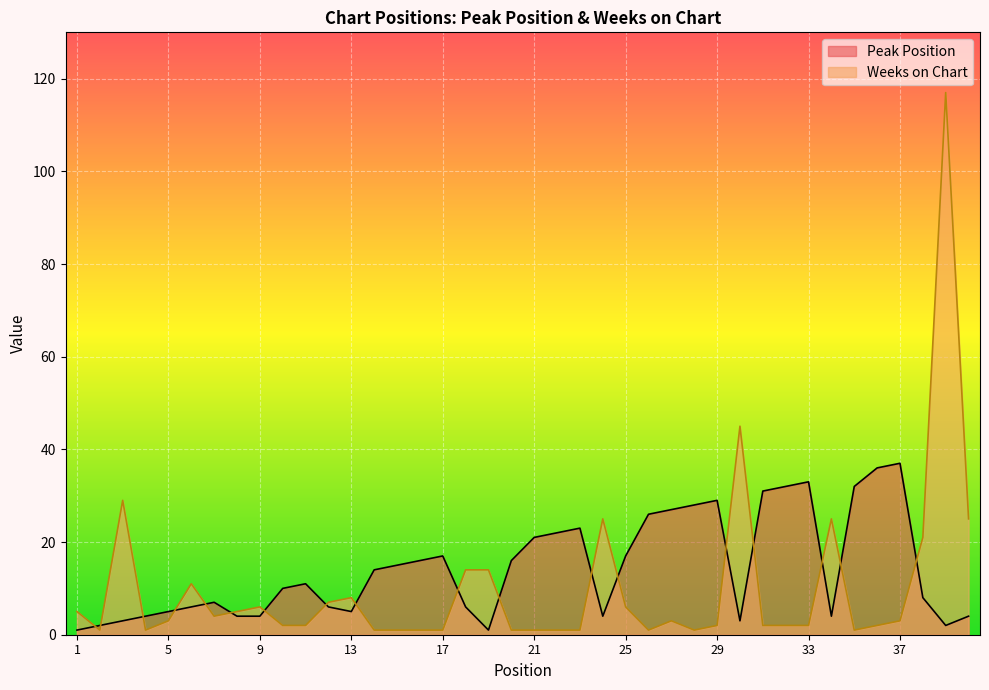

The Peak Position series shows 1 at 40. True or false?

False